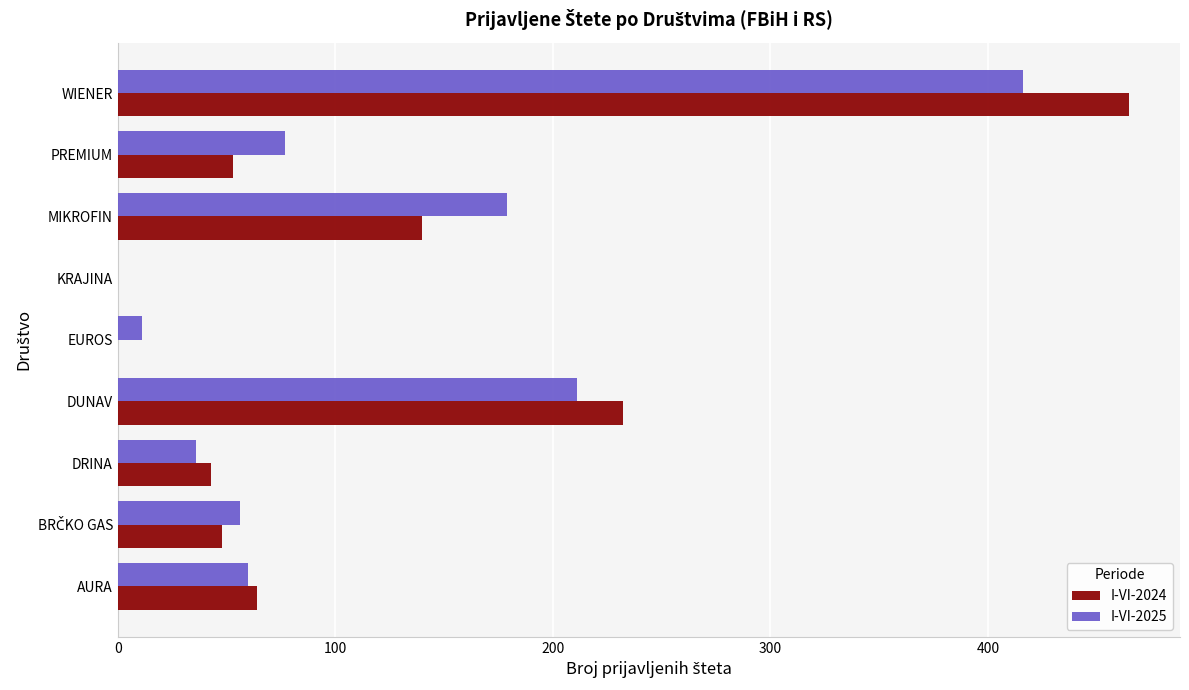

How many distinct data groups are displayed?

2